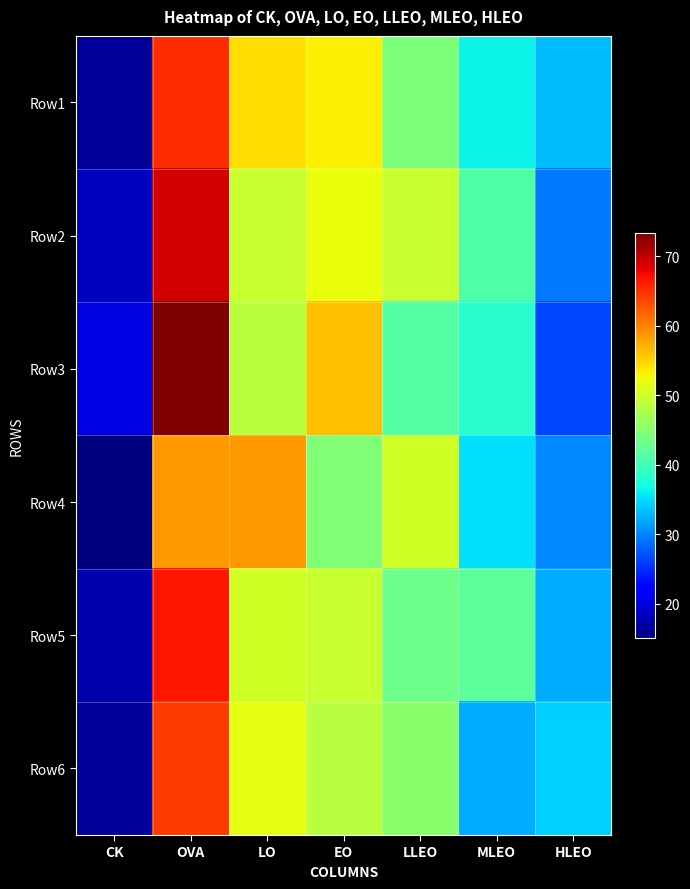

What is the smallest value displayed?

15.1